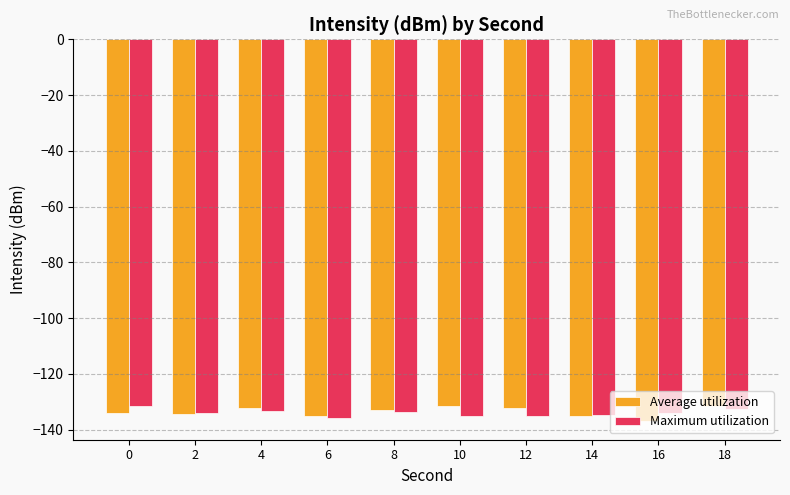

What is the spread (max minus min) of values at 16?

2.9